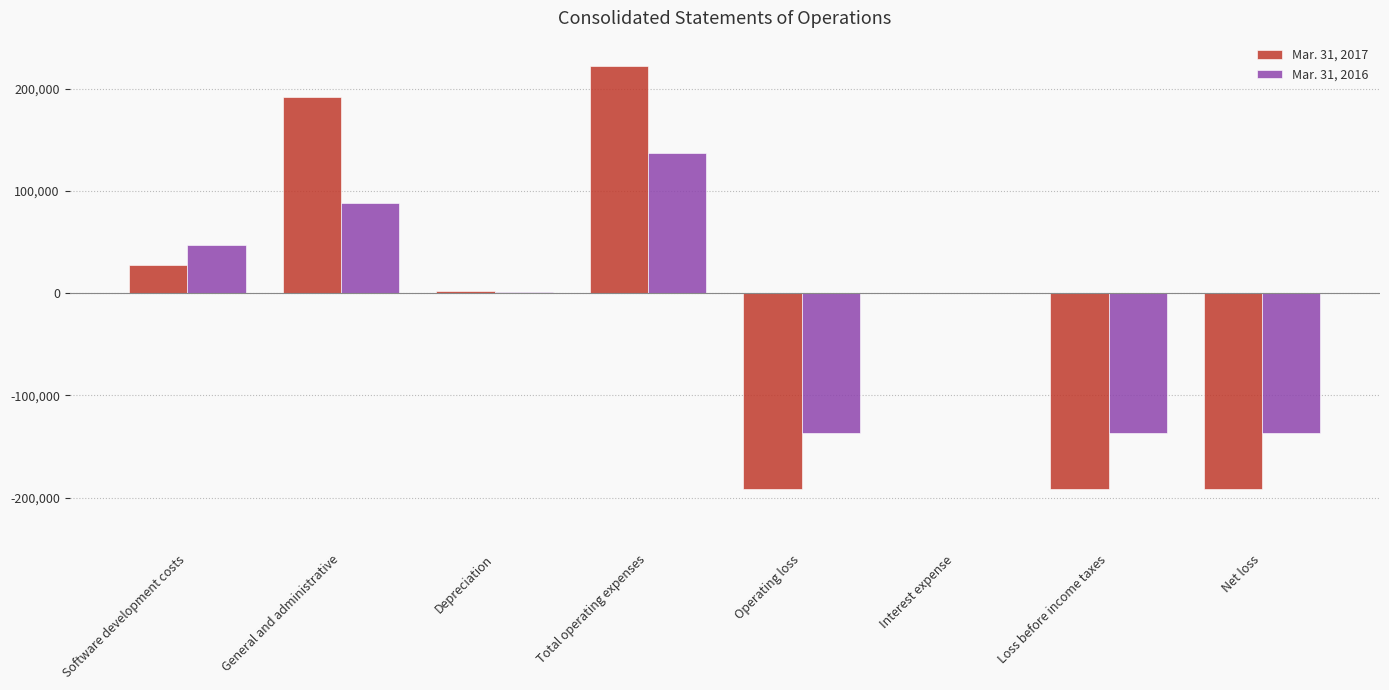

Is the value of Mar. 31, 2017 at Operating loss greater than the value of Mar. 31, 2016 at Operating loss?

No